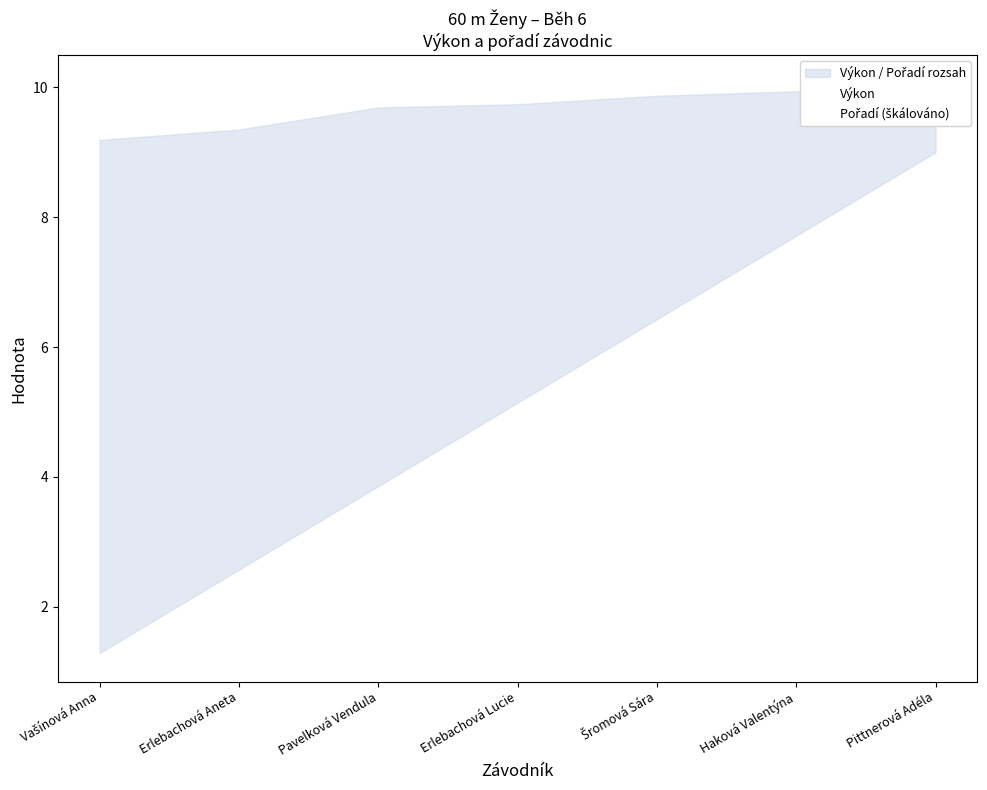

Reading left to right, extract all data points from this chart.

Výkon: Vašínová Anna=9.2	Erlebachová Aneta=9.3	Pavelková Vendula=9.7	Erlebachová Lucie=9.7	Šromová Sára=9.9	Haková Valentýna=9.9	Pittnerová Adéla=10.1
Pořadí (škálováno): Vašínová Anna=1.3	Erlebachová Aneta=2.6	Pavelková Vendula=3.9	Erlebachová Lucie=5.1	Šromová Sára=6.4	Haková Valentýna=7.7	Pittnerová Adéla=9.0